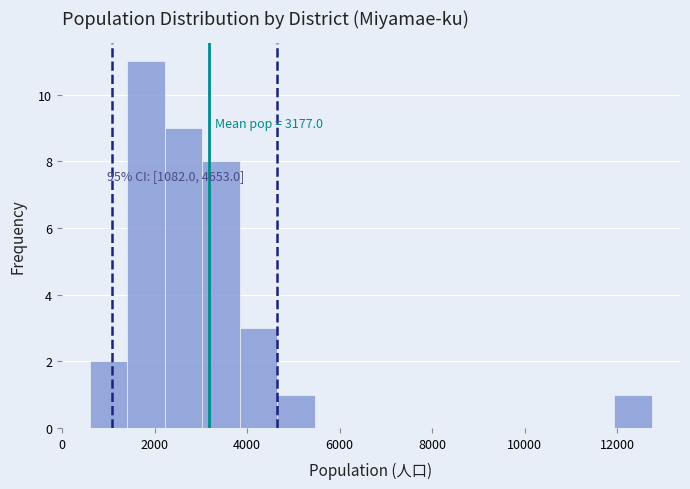

Which range on the x-axis has the tallest bar?

1400 to 2200